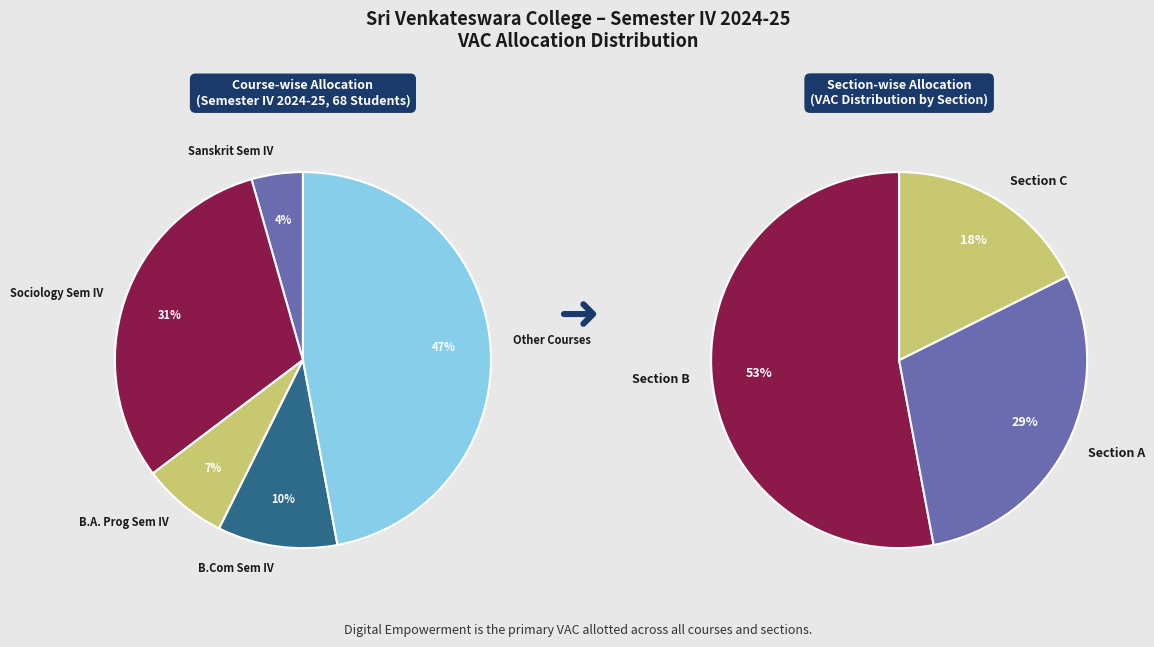

Which slice is the smallest?

B. A. (Hons.) Sanskrit Semester IV